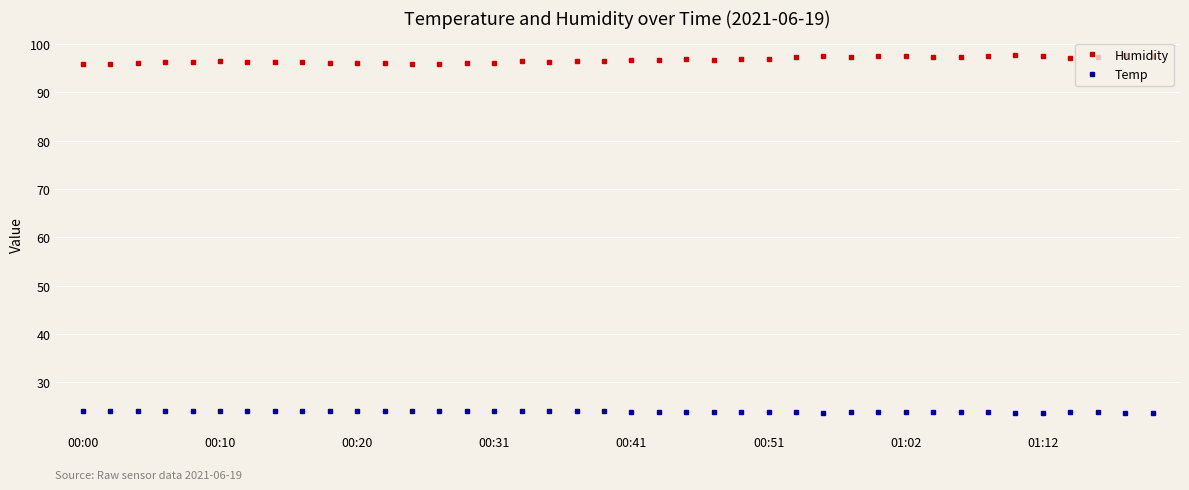

True or false: Temp and Humidity cross at least once.

False